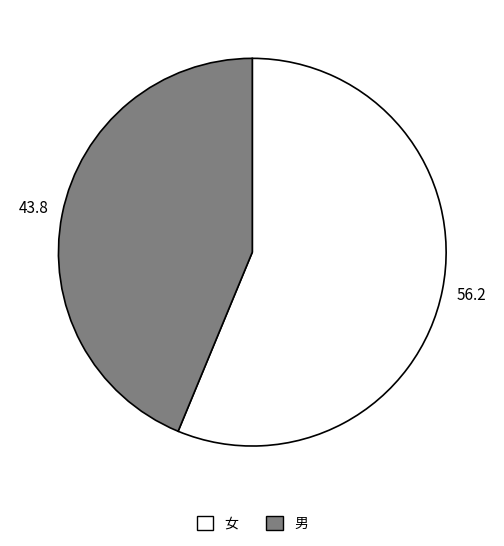

True or false: 女 accounts for 56% of the total.

True